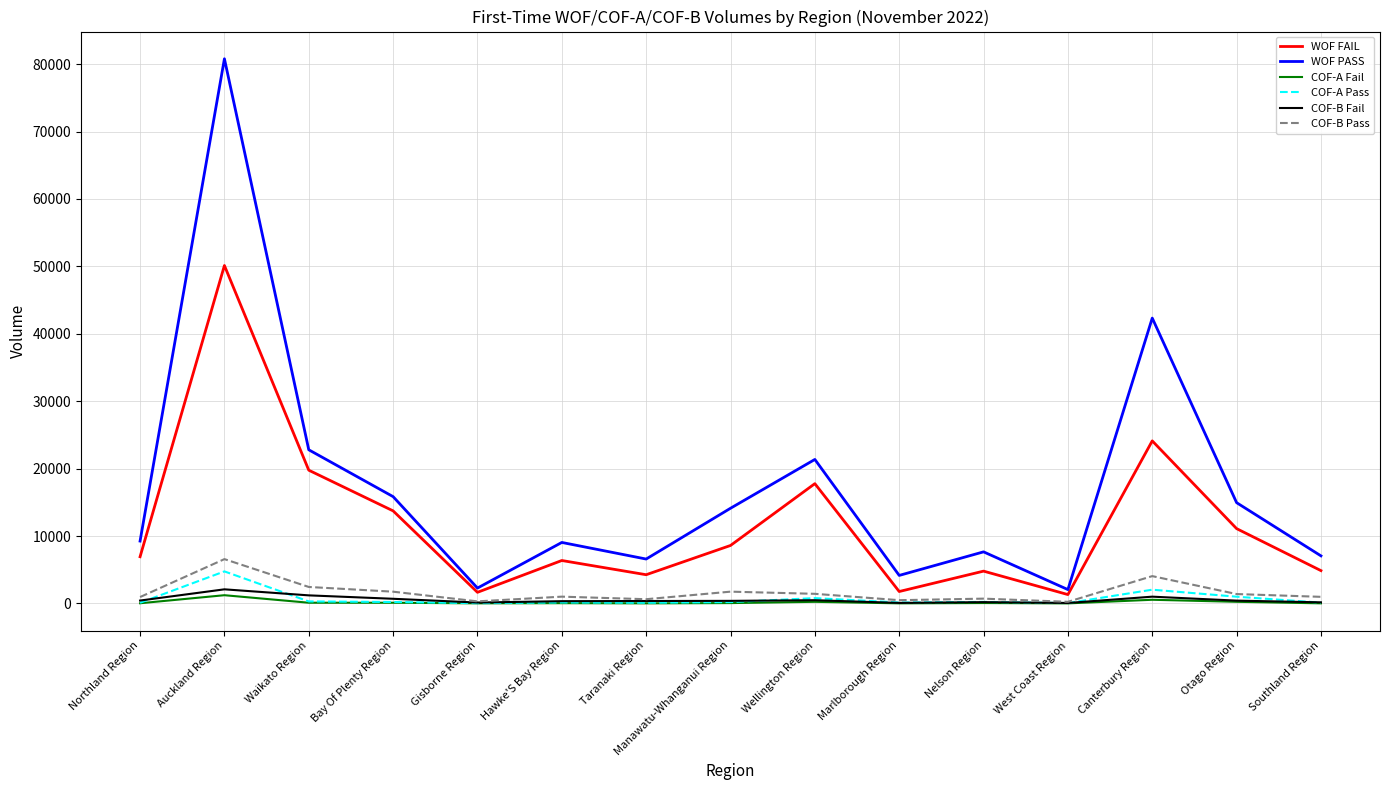

Count the number of categories in the chart.

15